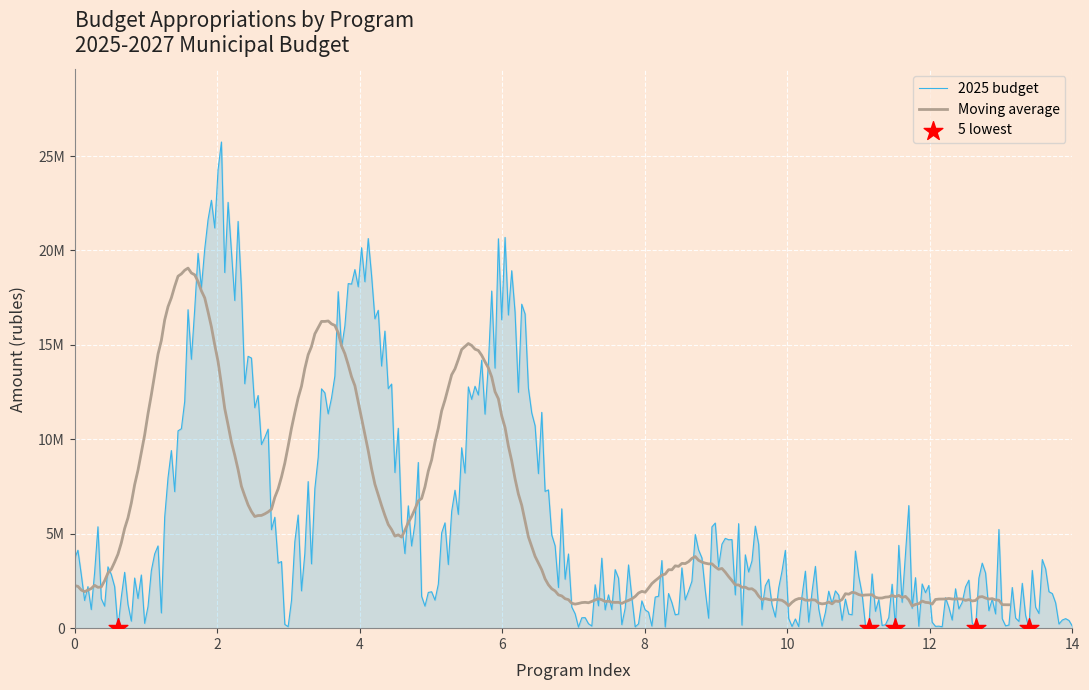

Which series has the largest total across all categories?

2025